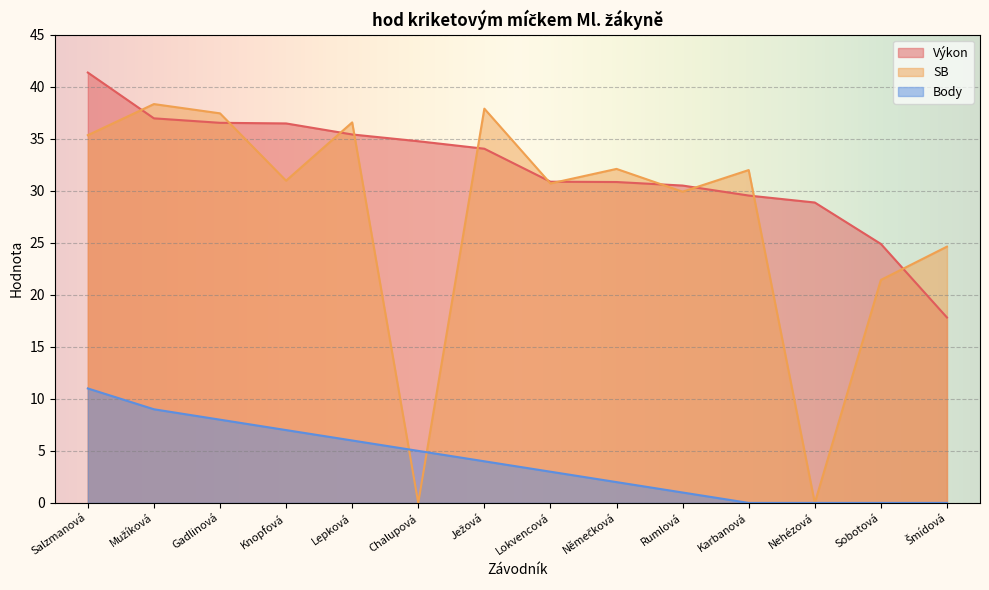

Does the chart display data point markers on the line(s)?

No